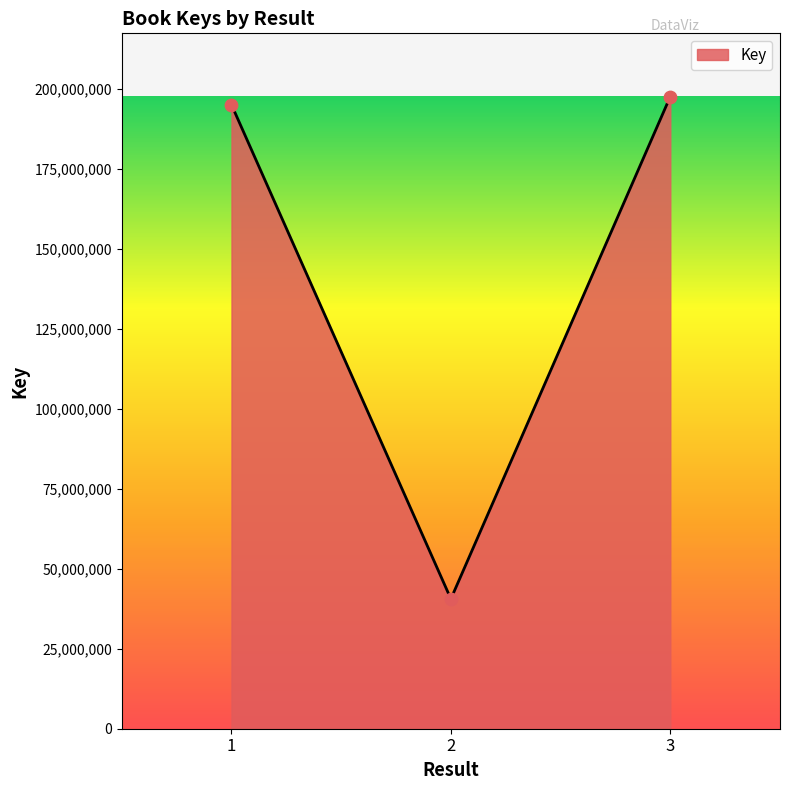

What is the change in value from 1 to 3?

+2558770